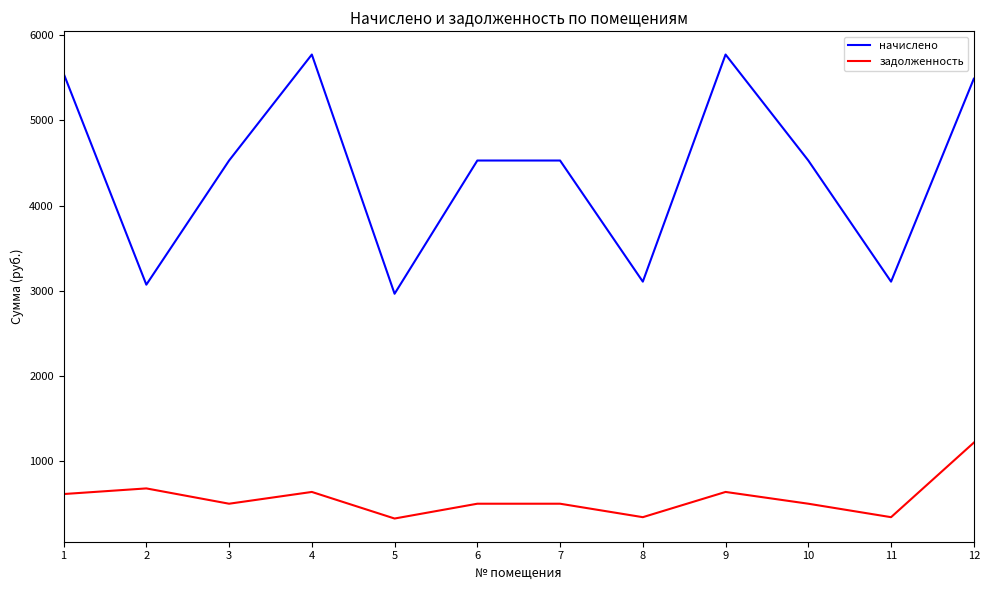

Where does the начислено series first go above 4530?

1